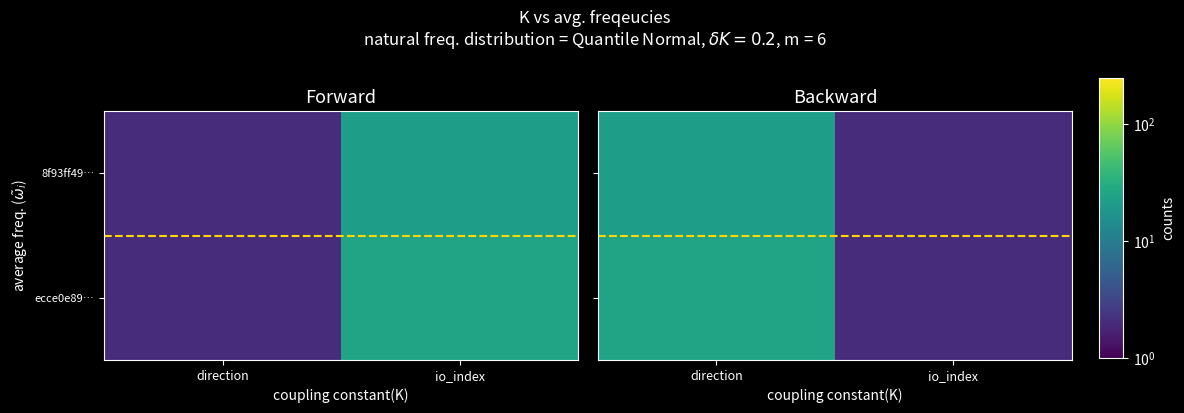

Rank the series at io_index from lowest to highest value.

8f93ff49…, ecce0e89…